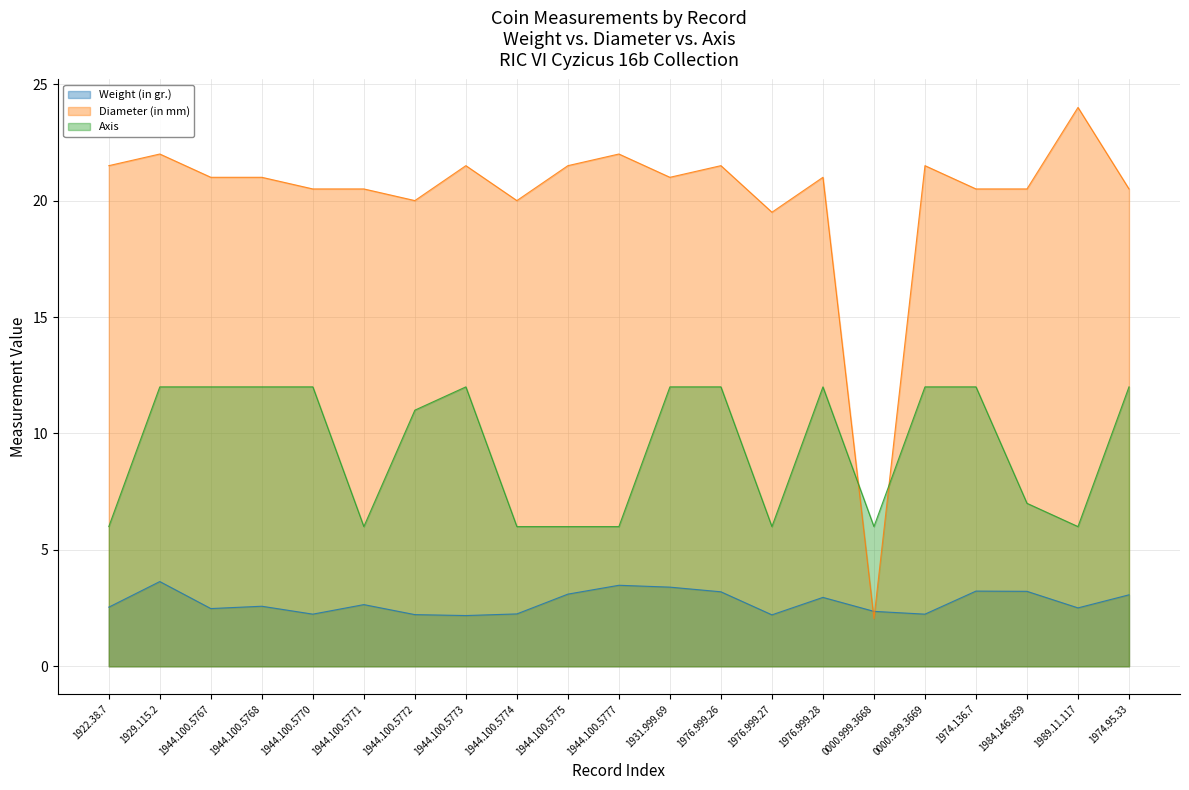

At which category does the chart reach its minimum across all series?

0000.999.3668